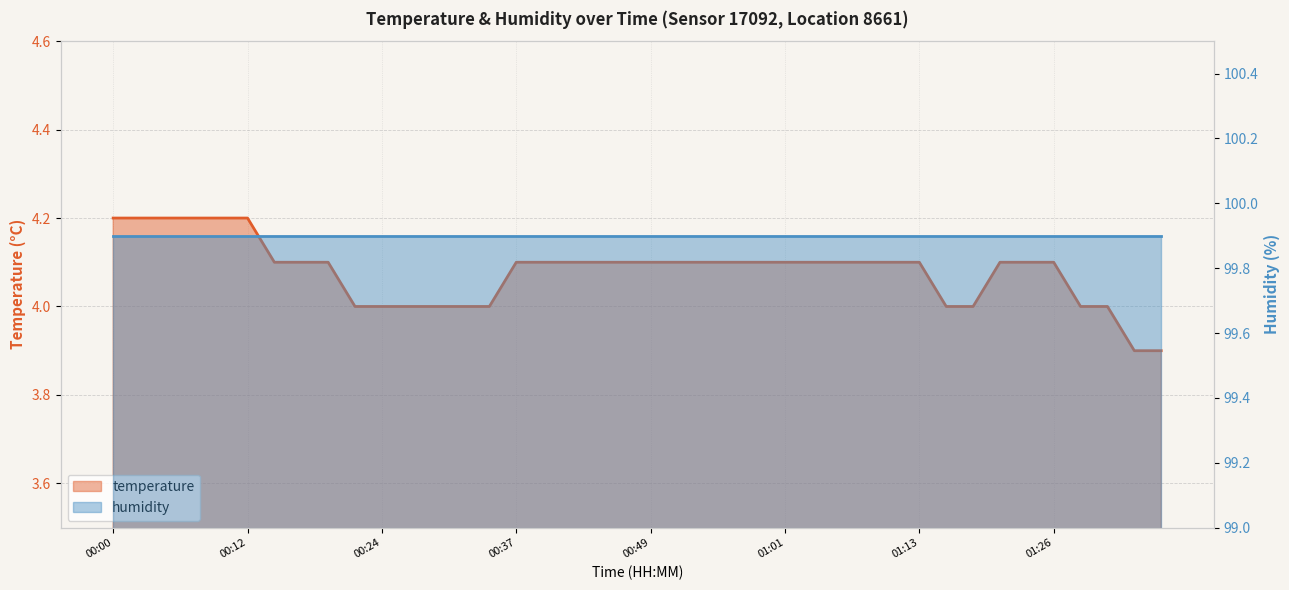

Which label corresponds to the largest value in the chart?

00:00